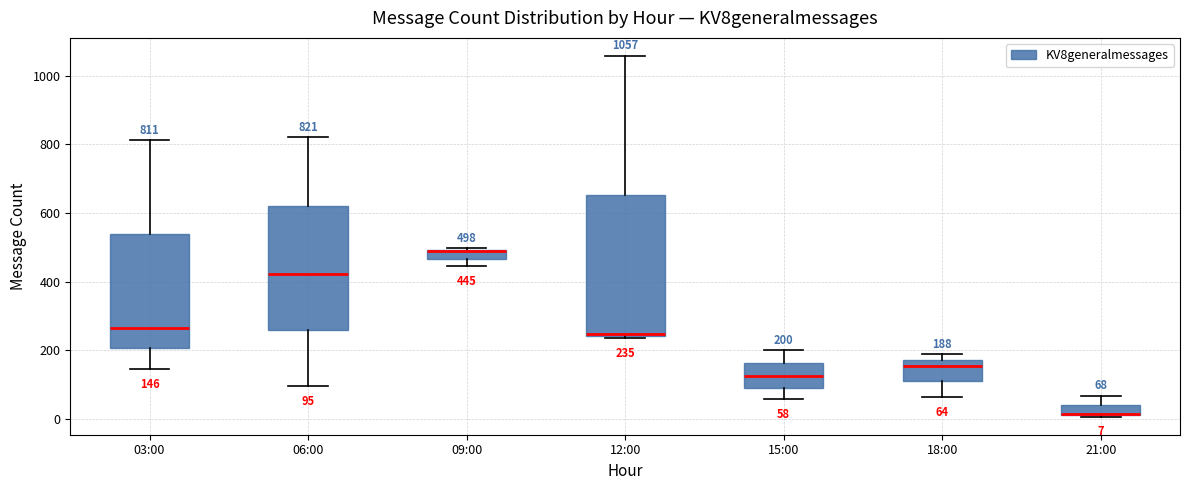

Which box is the tallest, from its lower edge to its upper edge?

12:00